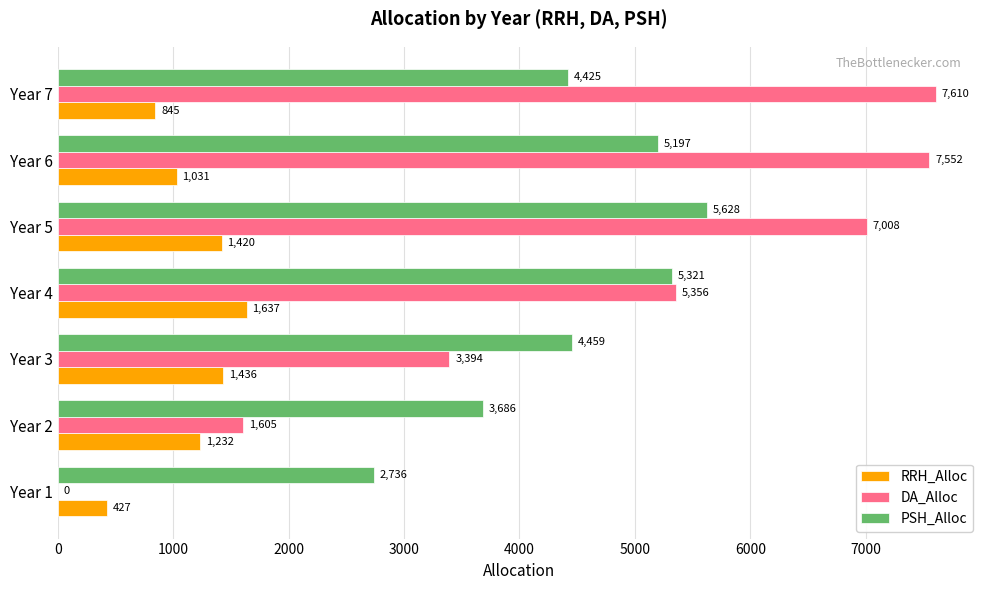

Between Year 1 and Year 7, which series saw the biggest shift?

DA_Alloc